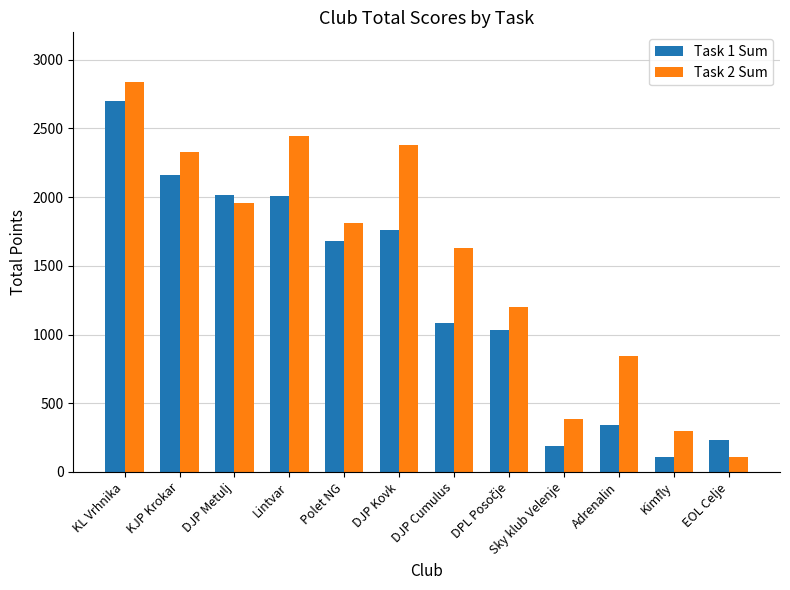

What is the difference between the second highest and second lowest values in the Task 2 Sum series?

2150